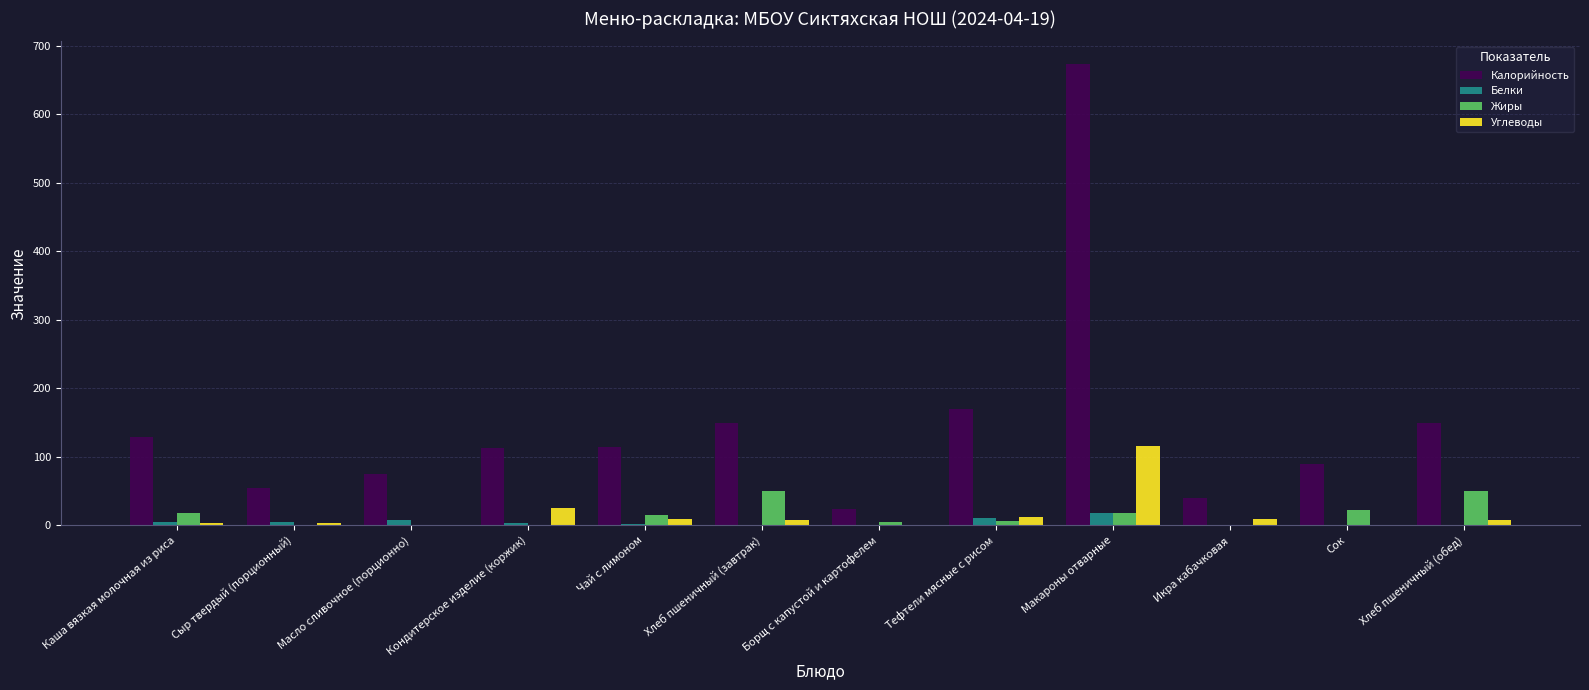

What is the maximum value for Жиры?

49.7